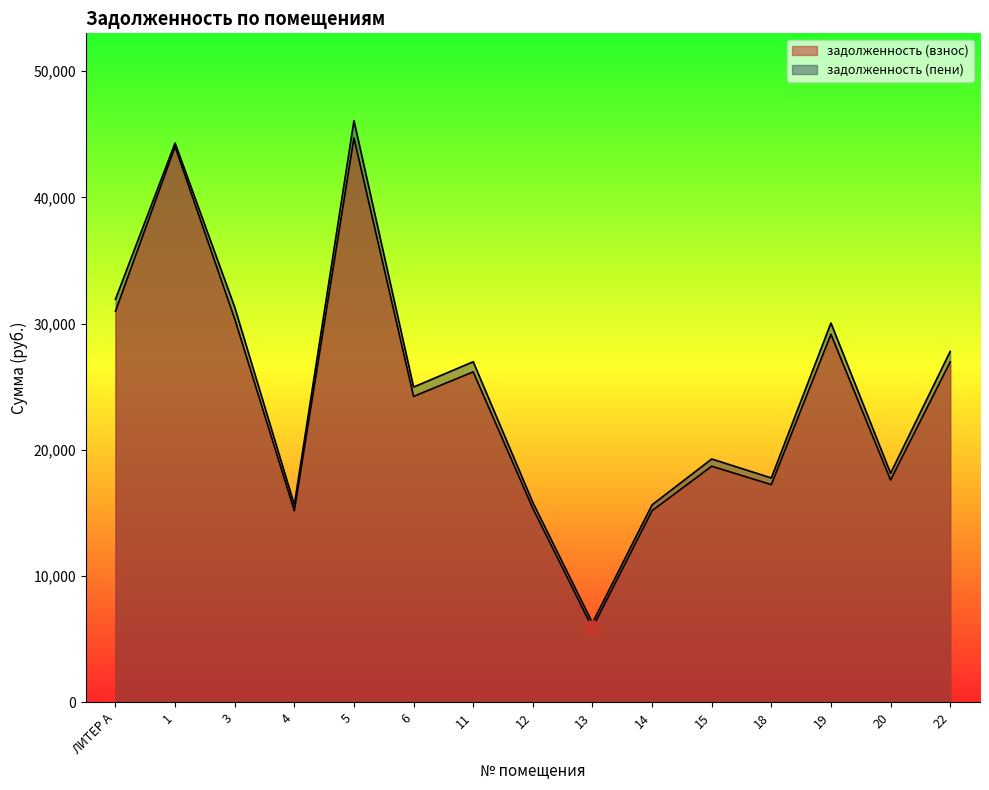

Is the value of задолженность (взнос) at 13 greater than the value of задолженность (пени) at 11?

No